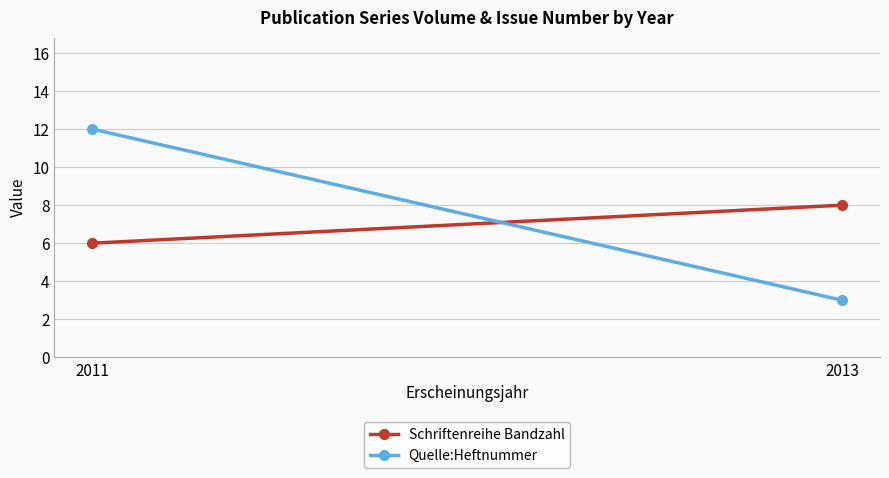

What is the value of the Quelle:Heftnummer point at the 2nd from the left?

3